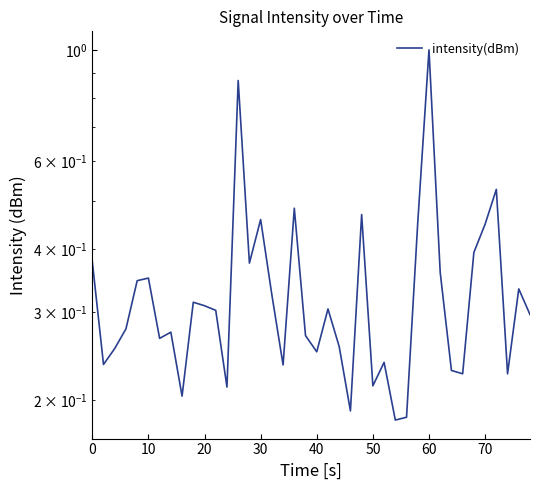

How many points are higher than both their immediate neighbors (excluding endpoints)?

12